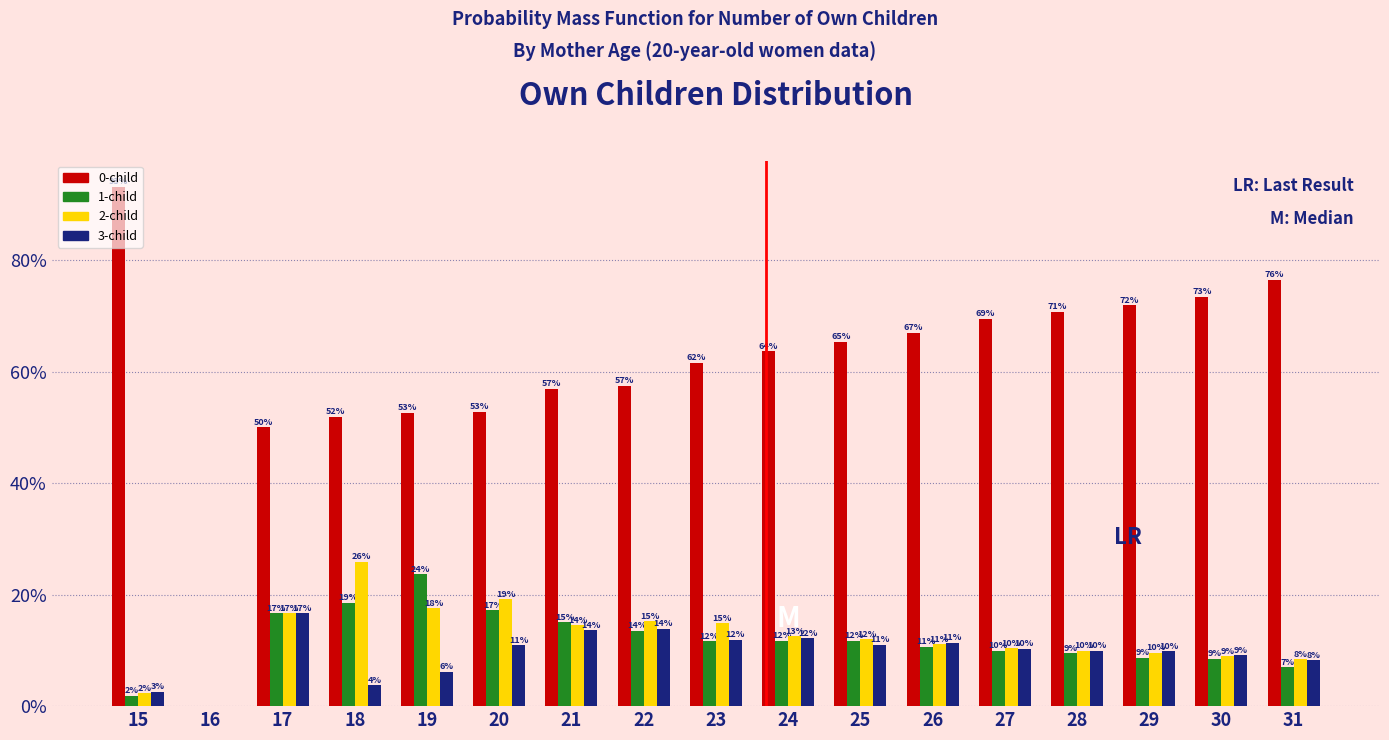

Is the value of 3-child at 26 greater than the value of 2-child at 29?

Yes